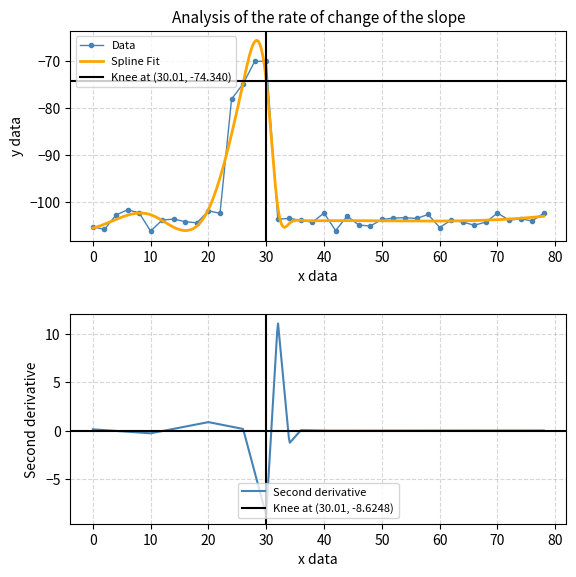

What is the minimum value shown in the chart?

-106.3